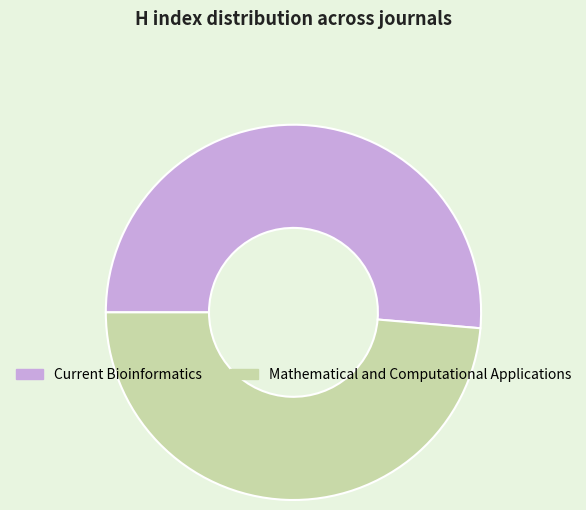

Is the sum of Mathematical and Computational Applications and Current Bioinformatics greater than half?

Yes